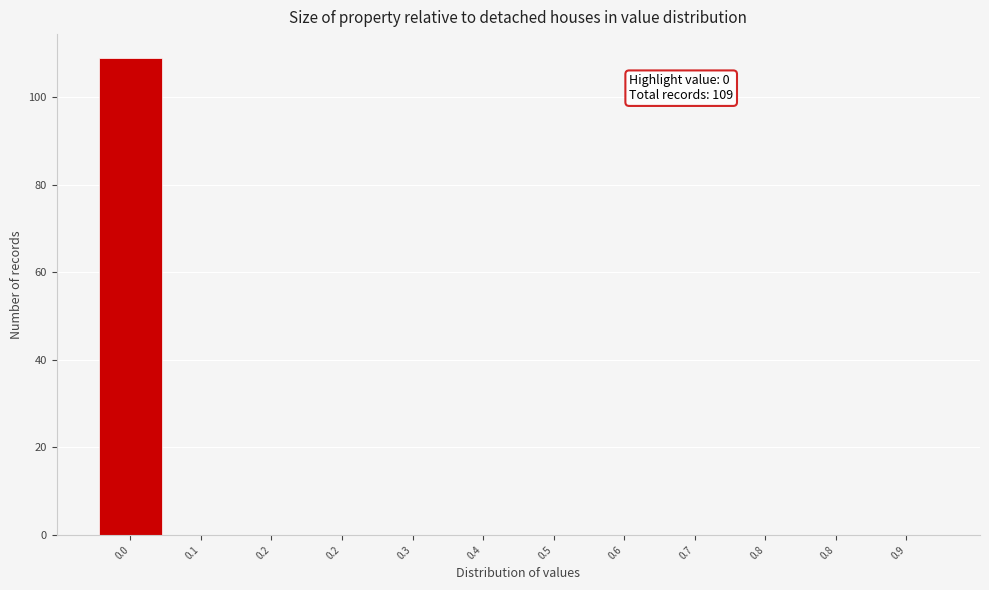

Are the bars horizontal?

No